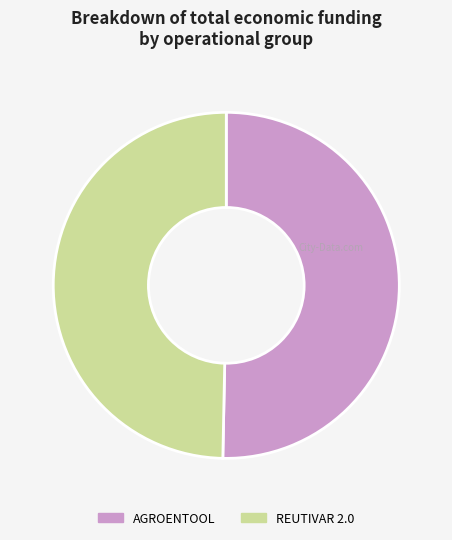

What is the largest slice in the pie chart?

AGROENTOOL